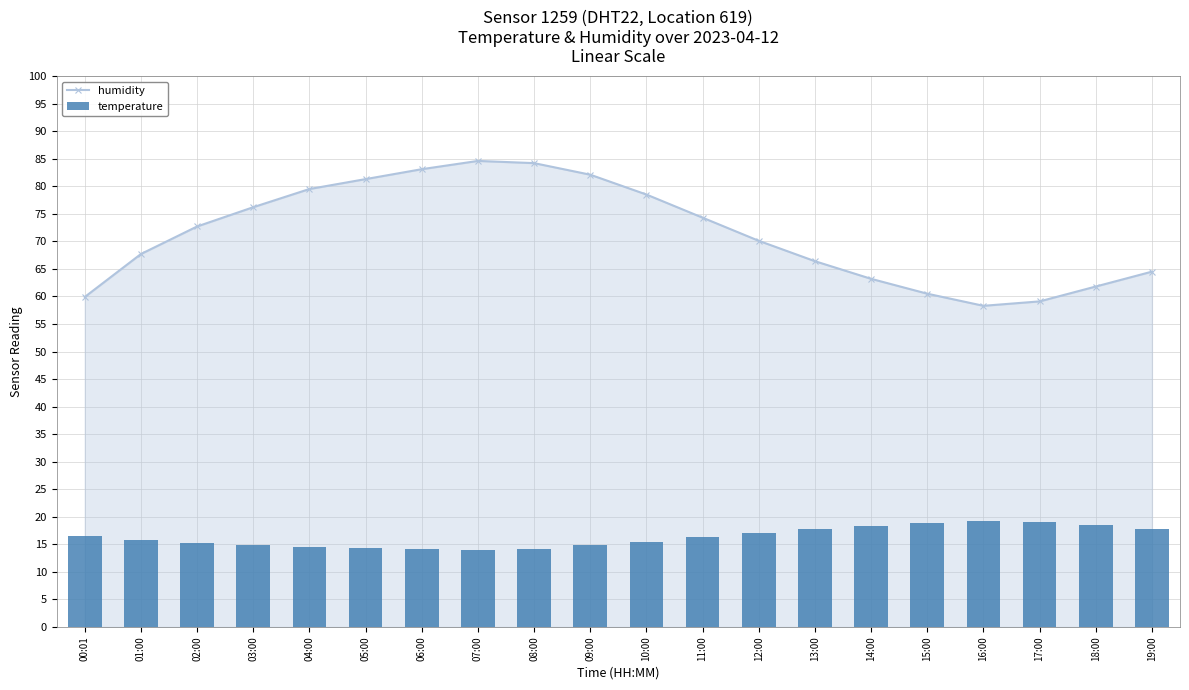

The value of temperature at 02:00 is 15.2. True or false?

True